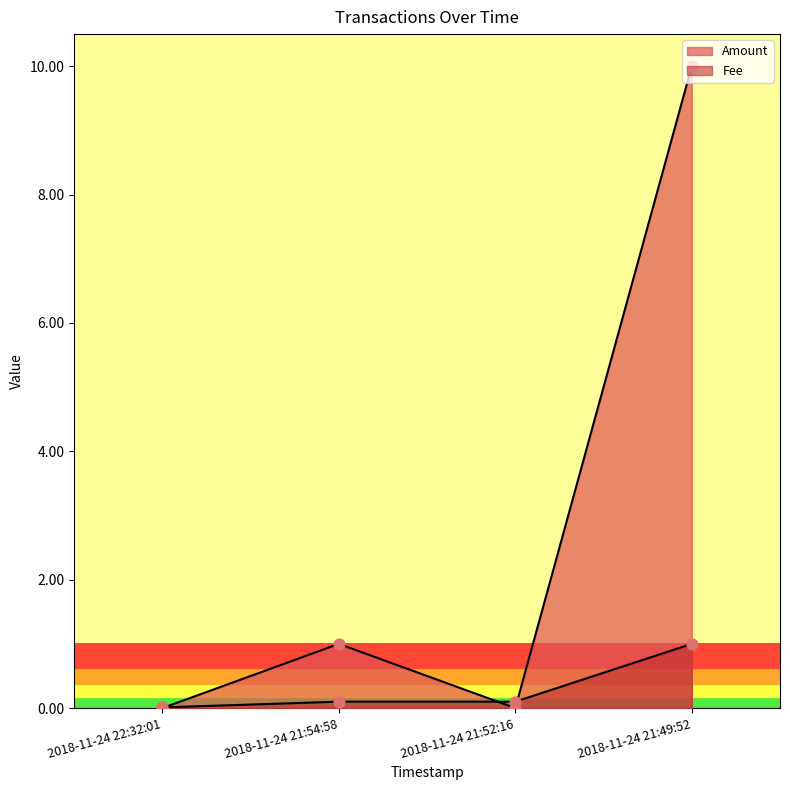

Which series reaches the maximum Y coordinate?

Amount